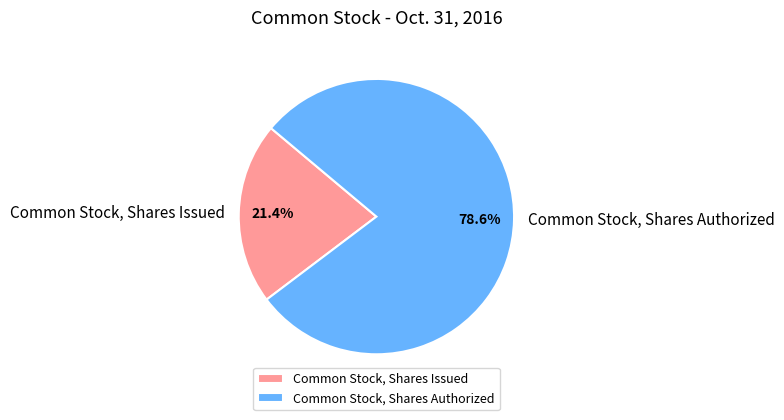

To the nearest percent, what portion does Common Stock, Shares Issued represent?

21%